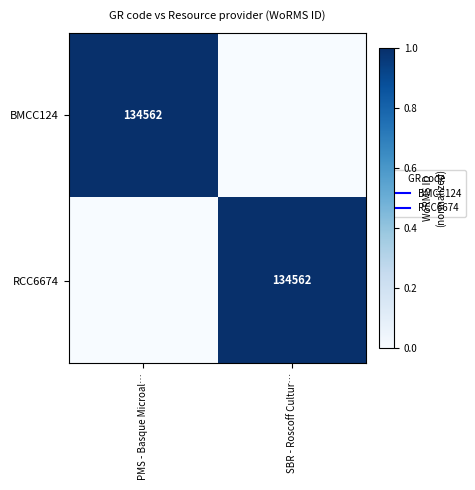

What is the spread (max minus min) of values at PMS - Basque Microal…?

1